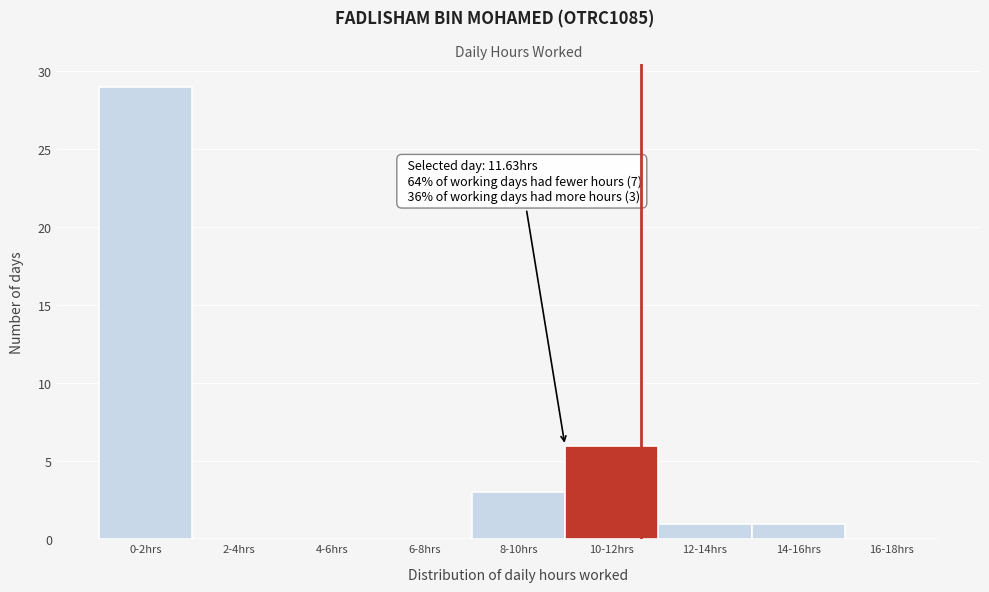

Reading left to right, transcribe all the data shown in this chart.

0-2hrs=29	2-4hrs=0	4-6hrs=0	6-8hrs=0	8-10hrs=3	10-12hrs=6	12-14hrs=1	14-16hrs=1	16-18hrs=0